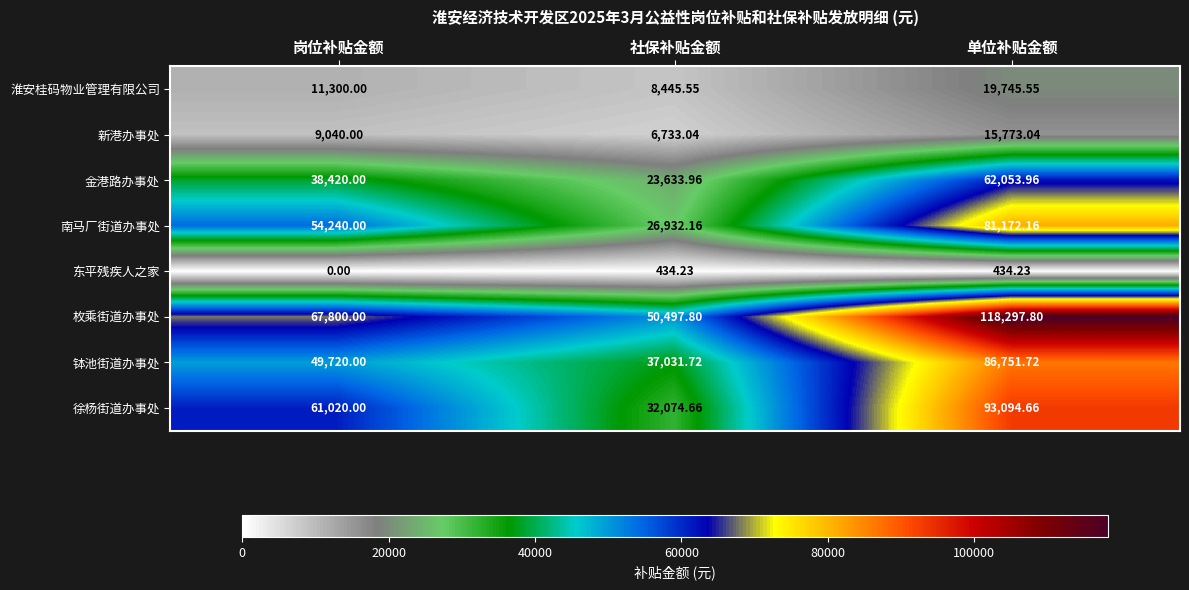

Which category has the lowest value across all series?

岗位补贴金额